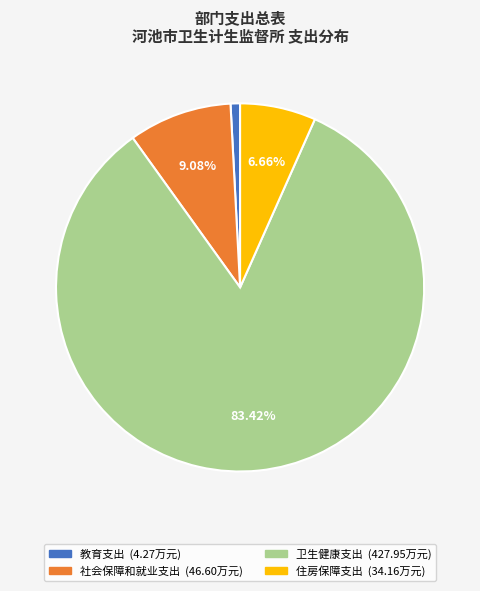

Rank the categories by value from highest to lowest.

卫生健康支出, 社会保障和就业支出, 住房保障支出, 教育支出